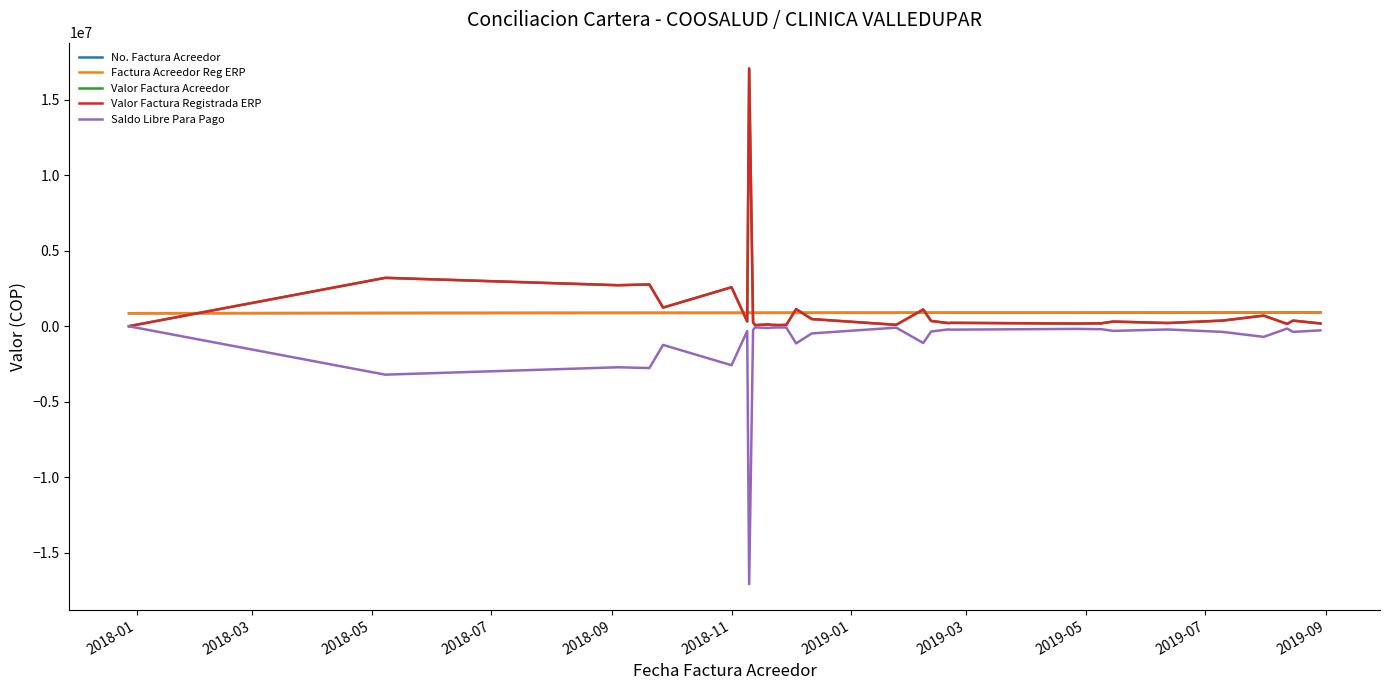

Which category has the highest value in the Saldo Libre Para Pago series?

2018-01